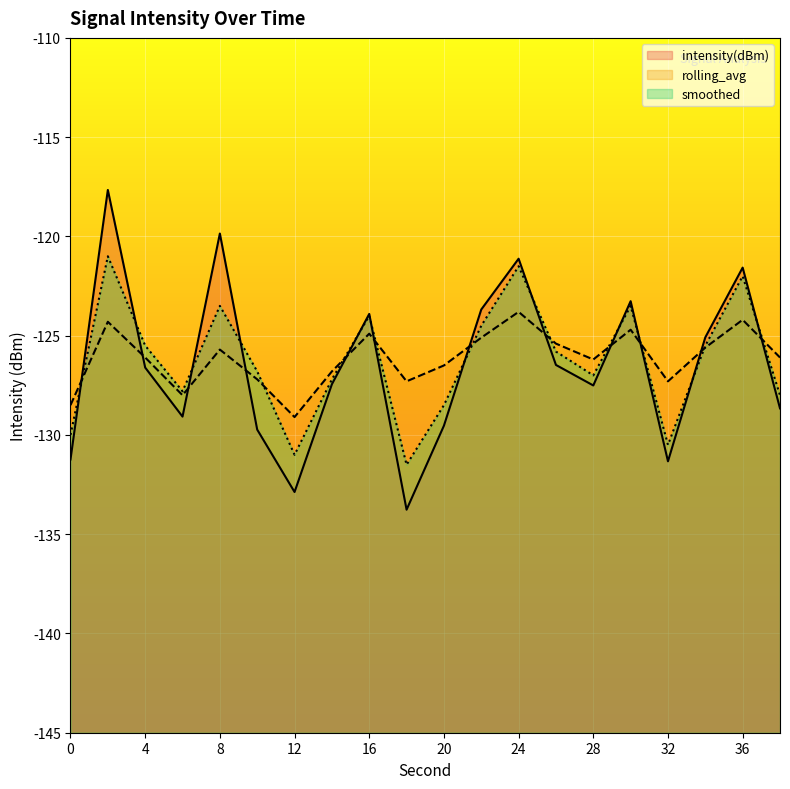

Which series has the widest spread of values?

intensity(dBm)